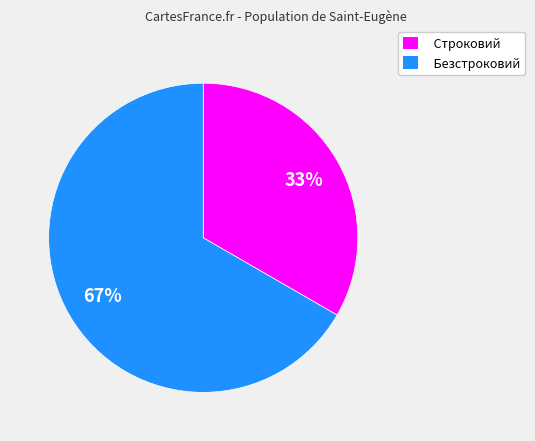

Is the sum of Строковий and Безстроковий greater than half?

Yes